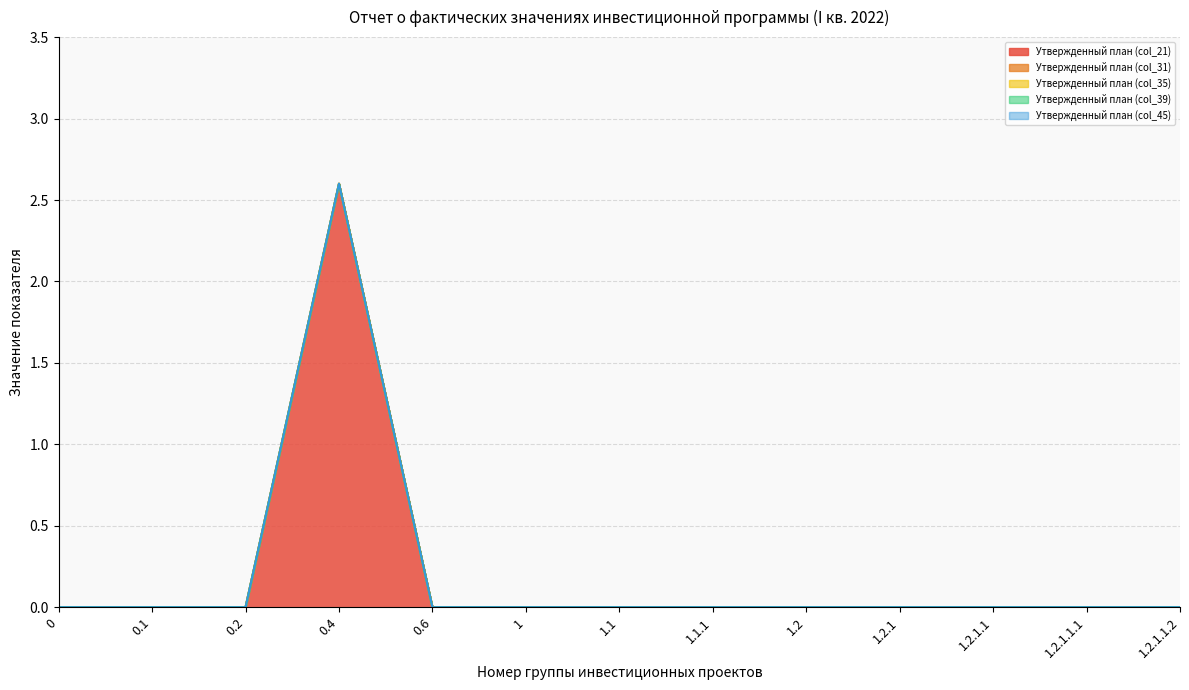

How many lines are shown in the chart?

5